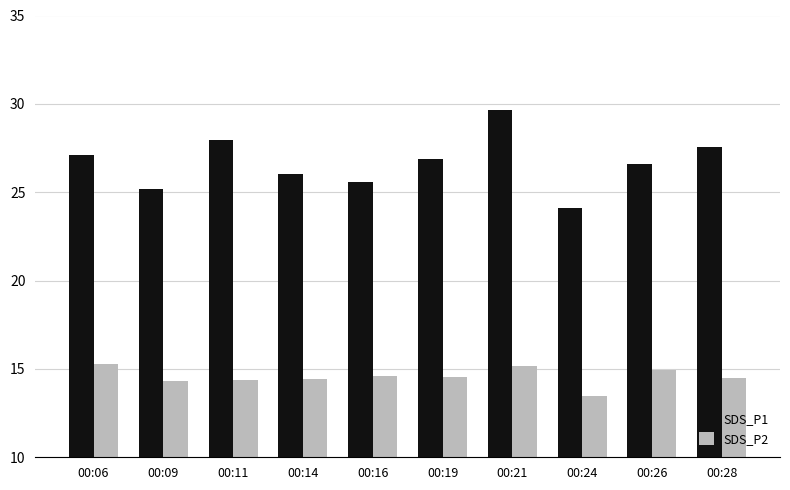

True or false: SDS_P1 has a value of 11.5 at 00:14.

False